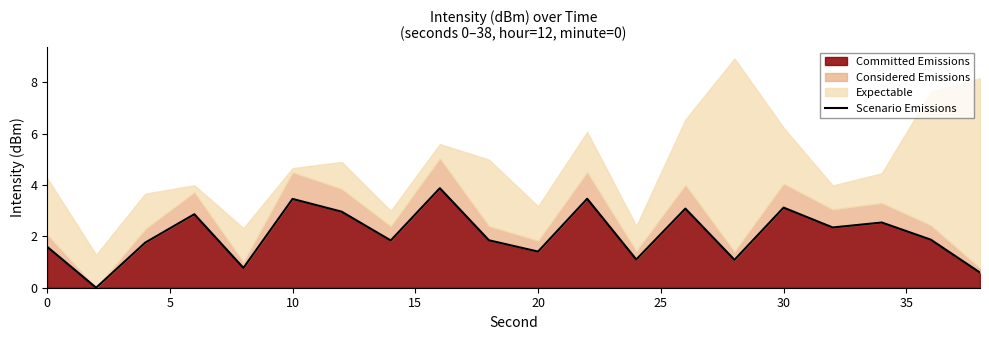

What is the maximum value for Committed Emissions?

3.9